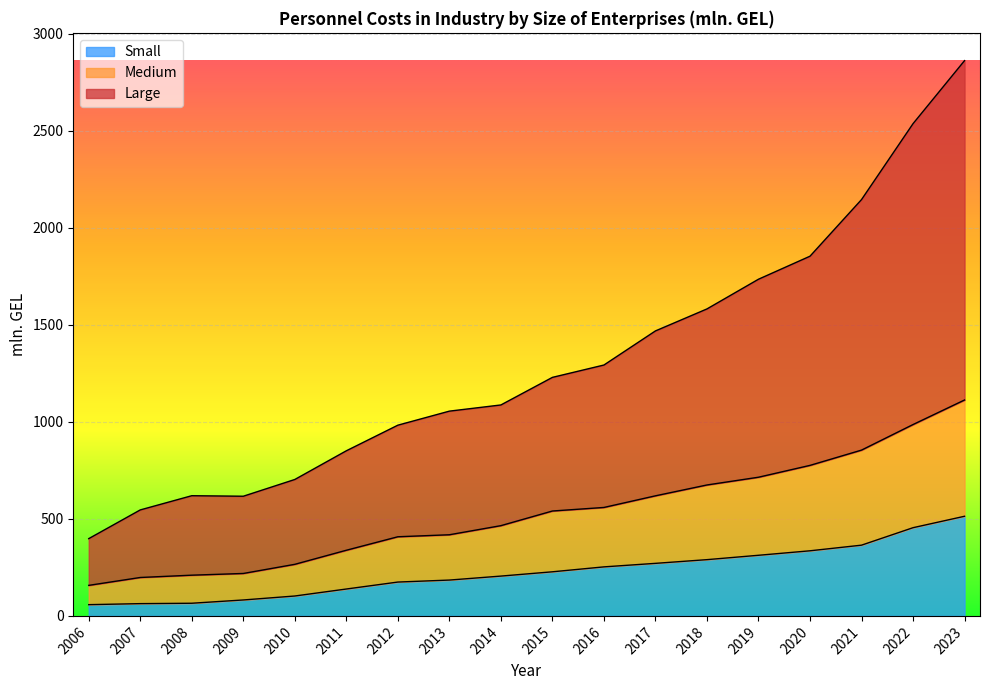

At which category is the sum across all series the highest?

2023